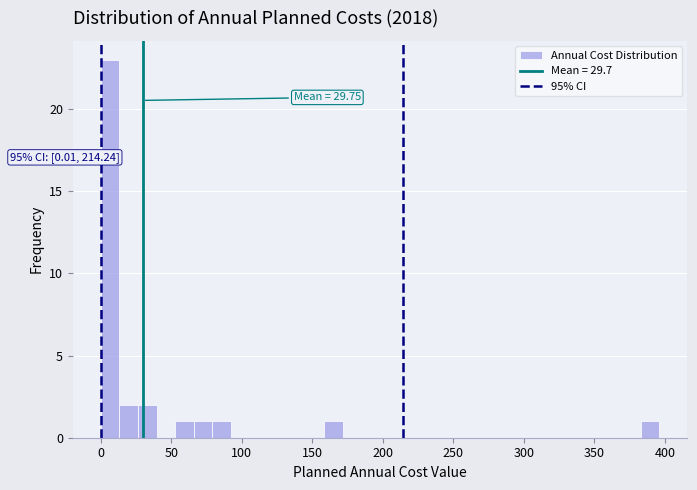

Read against the x-axis, roughly where is the centre of the tallest bar?

5